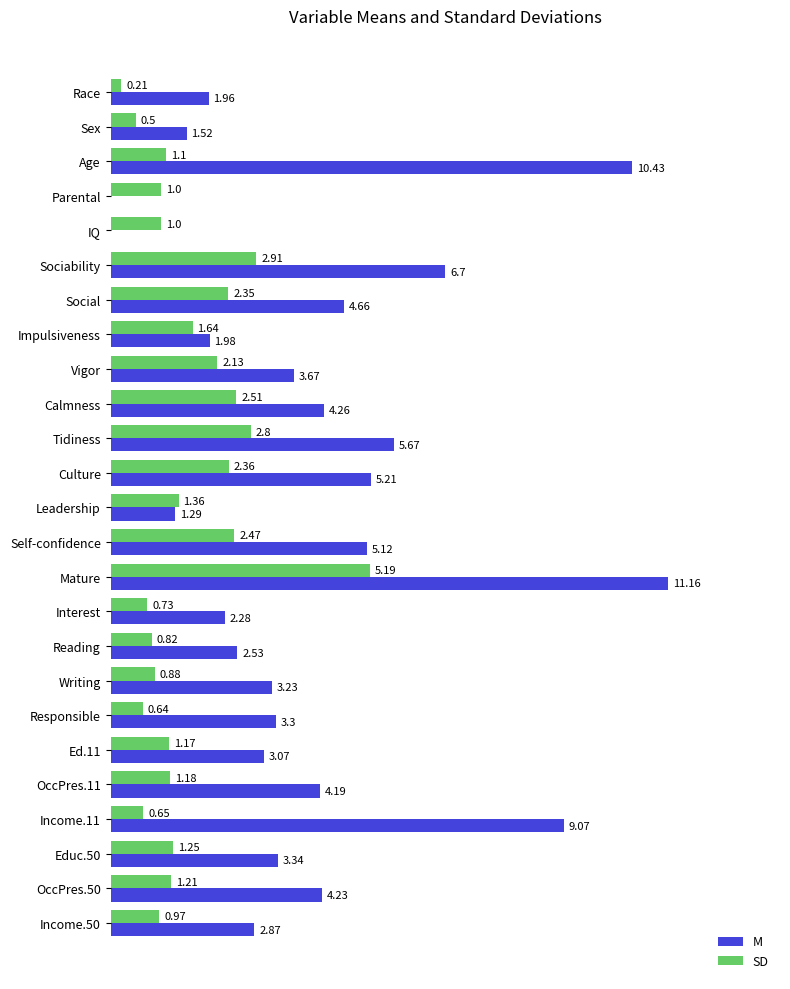

What are all the series names shown in the legend?

M, SD